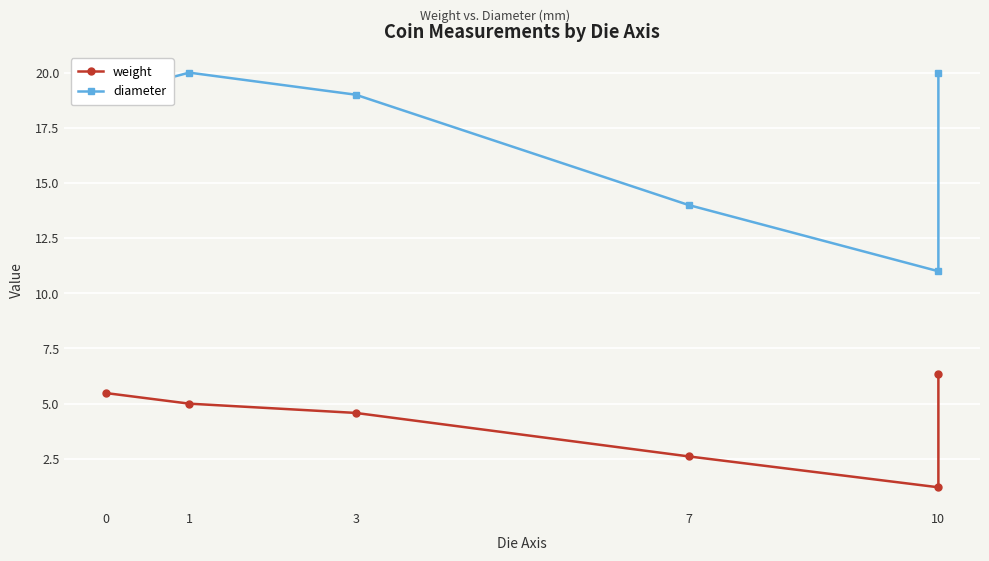

What is the difference between the maximum and minimum values in the weight series?

5.2